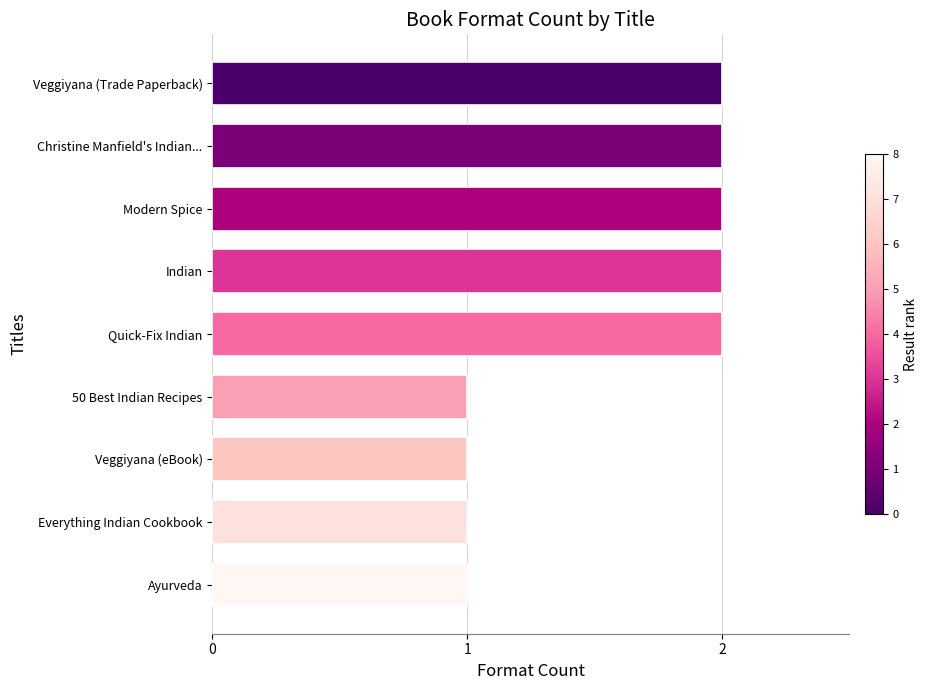

What is the difference between the maximum and minimum values?

1